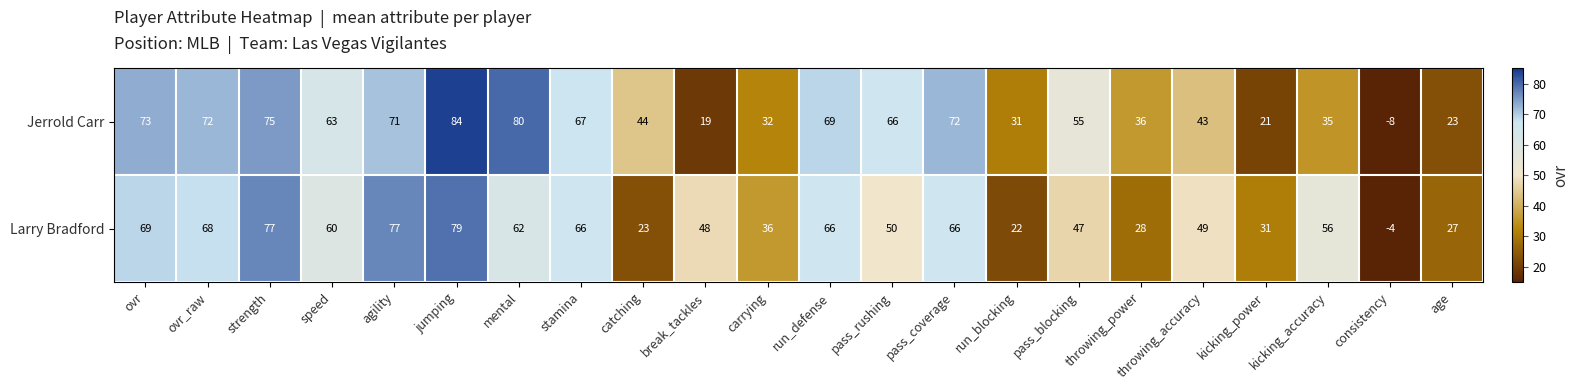

How many negative values does the Larry Bradford series have?

1